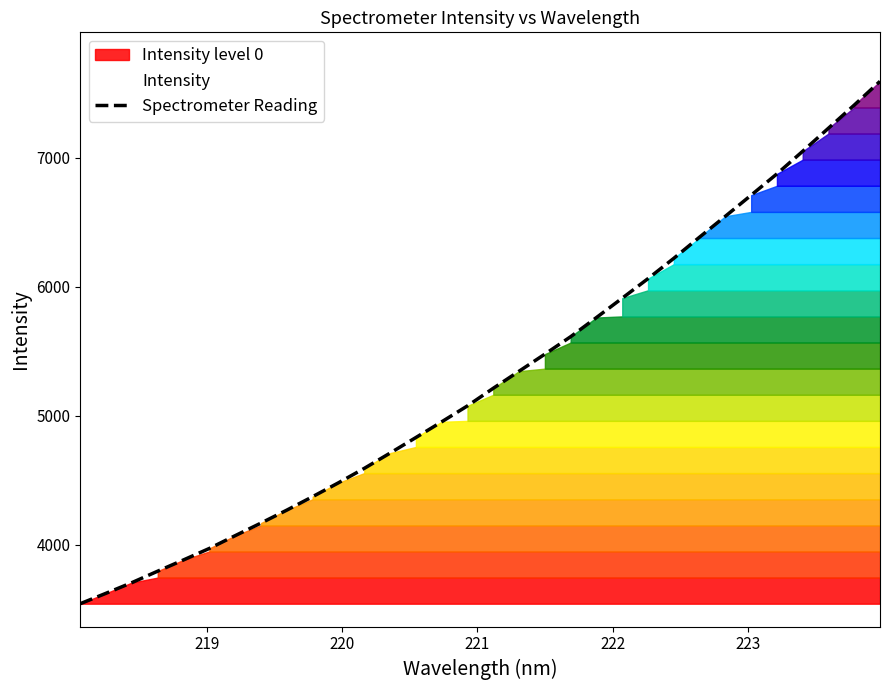

How many distinct data groups are displayed?

1